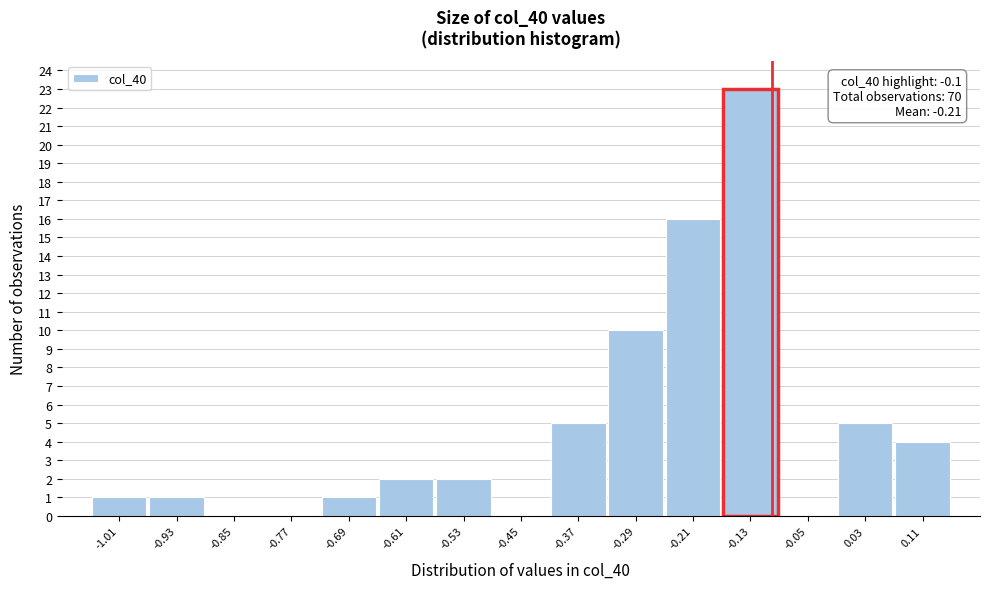

Over which range of the x-axis is the bar tallest?

-0.17 to -0.09